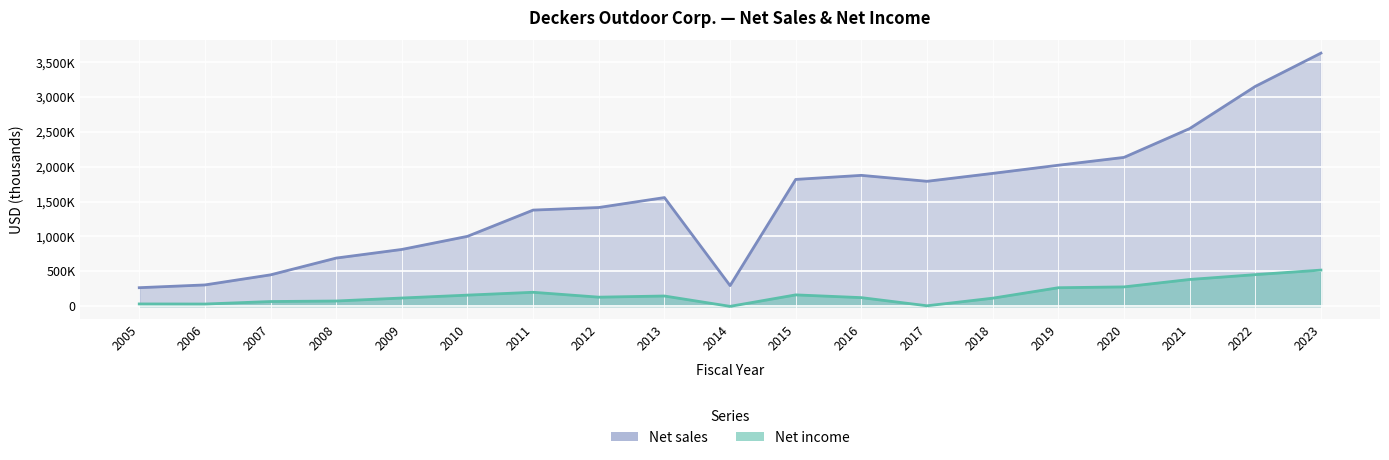

The Net income series shows 382575 at 2021. True or false?

True